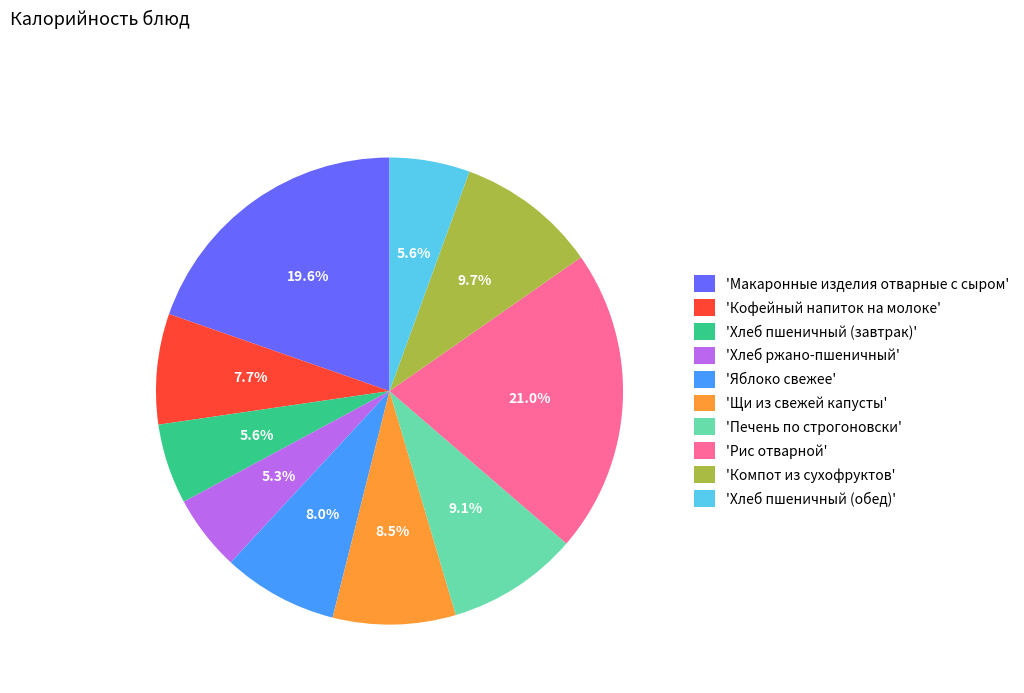

Which category has the biggest portion of the pie?

'Рис отварной'